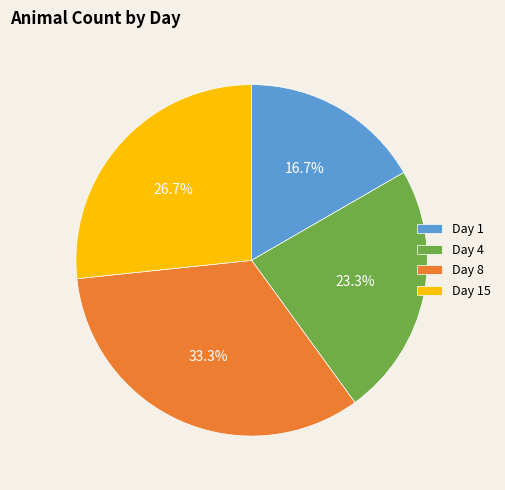

Is the sum of Day 4 and Day 8 greater than half?

Yes